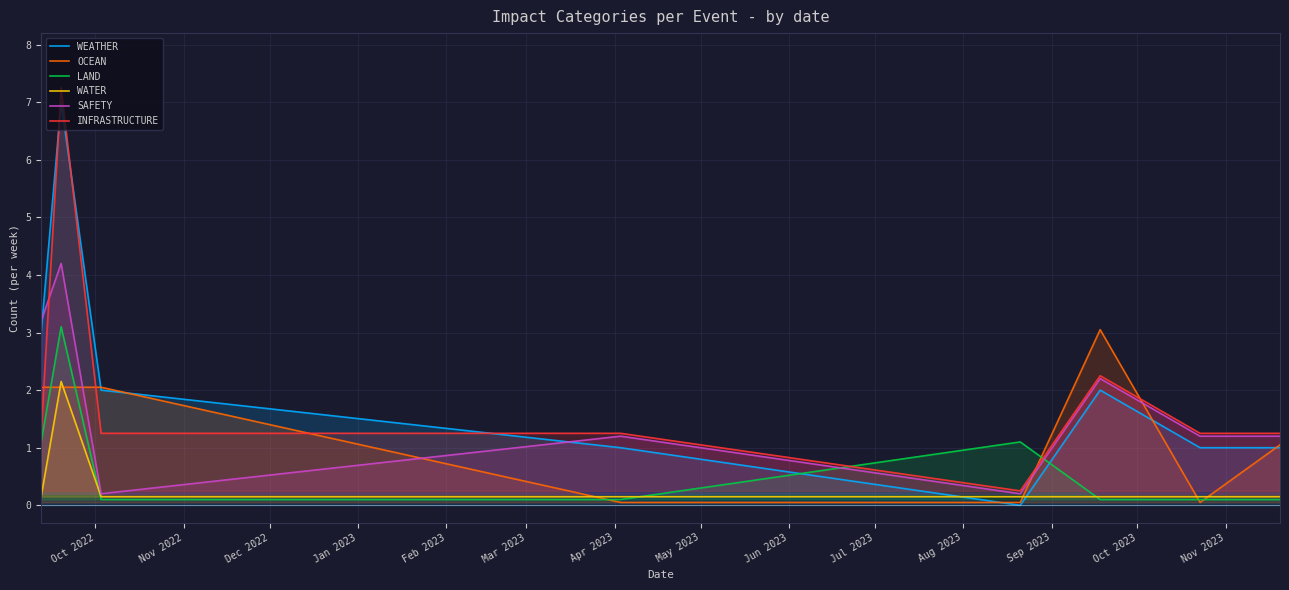

After their last crossing, which series has the higher values: WEATHER or INFRASTRUCTURE?

INFRASTRUCTURE